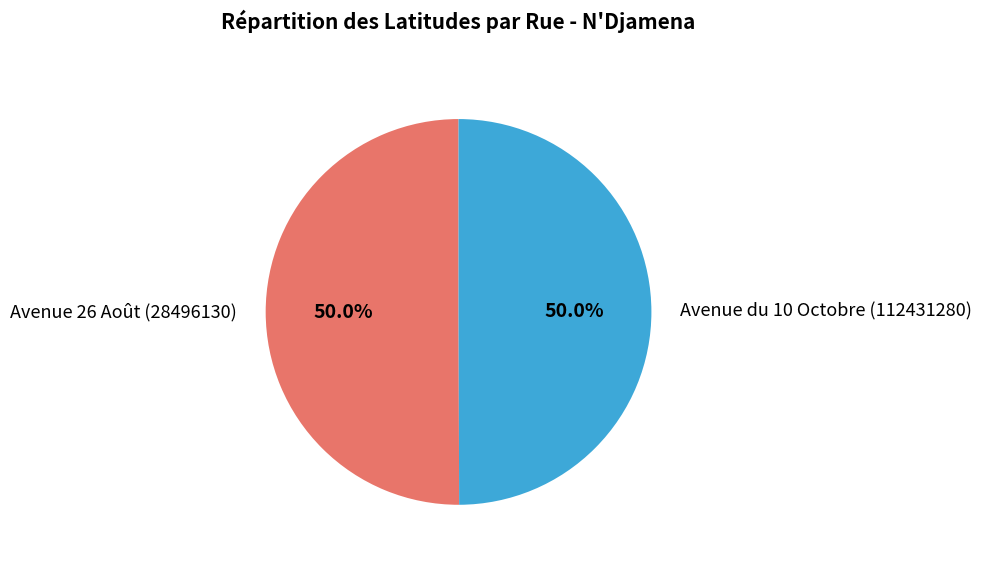

How many slices are in this pie chart?

2